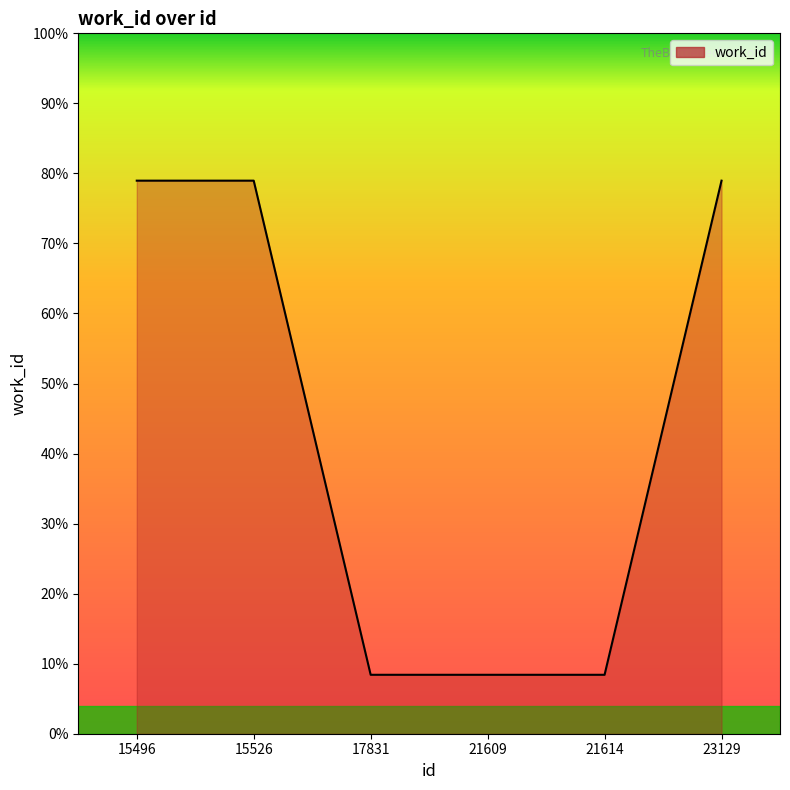

Reading left to right, list all the values displayed in this chart.

5813	5813	4136	4136	4136	5813